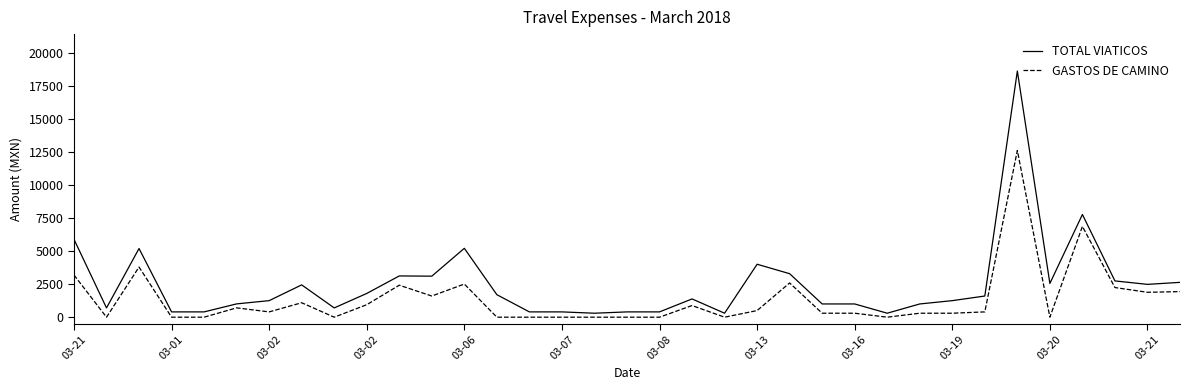

List the series in order of their peak value, highest first.

TOTAL VIATICOS, GASTOS DE CAMINO